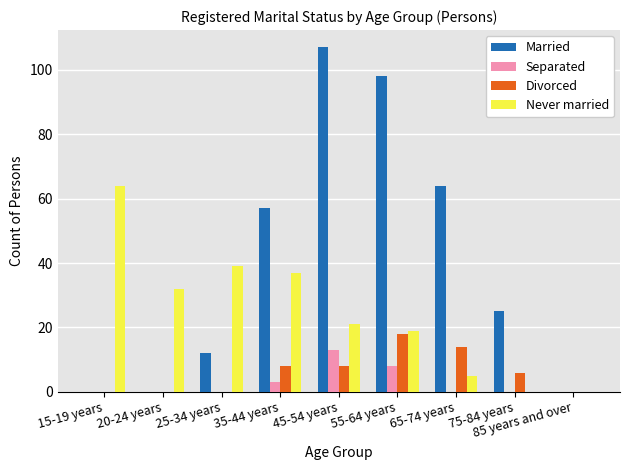

Which series changed the most between 25-34 years and 35-44 years?

Married